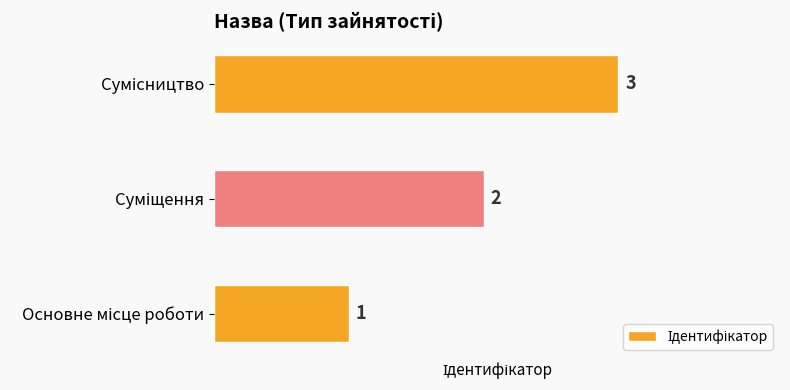

Are the bars grouped side by side (vs. stacked)?

No